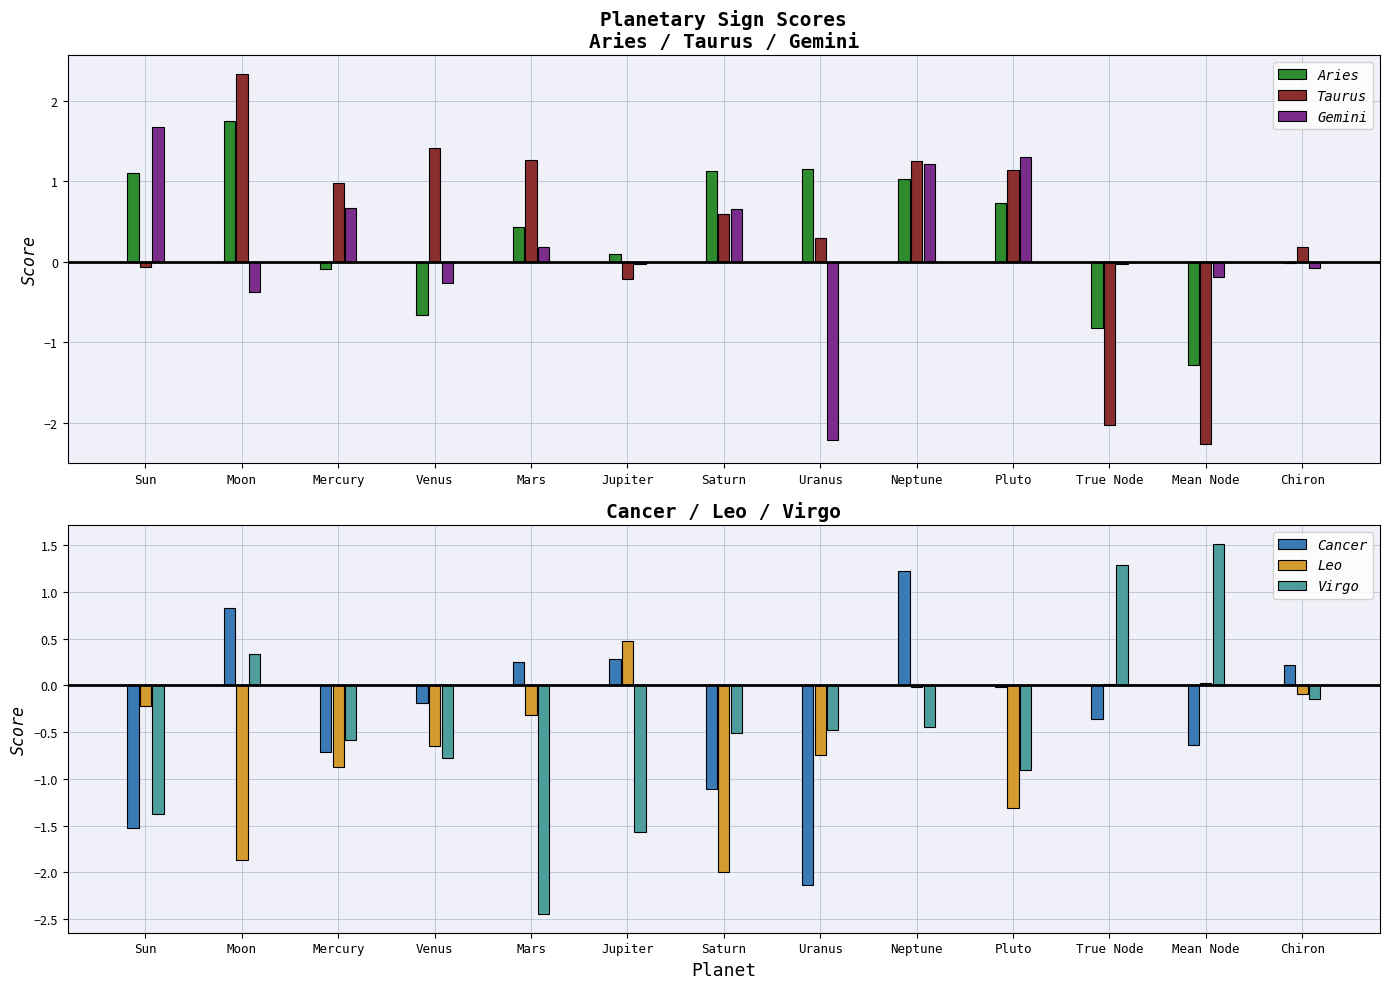

Is it true that Taurus equals -2.3 at Mean Node?

True